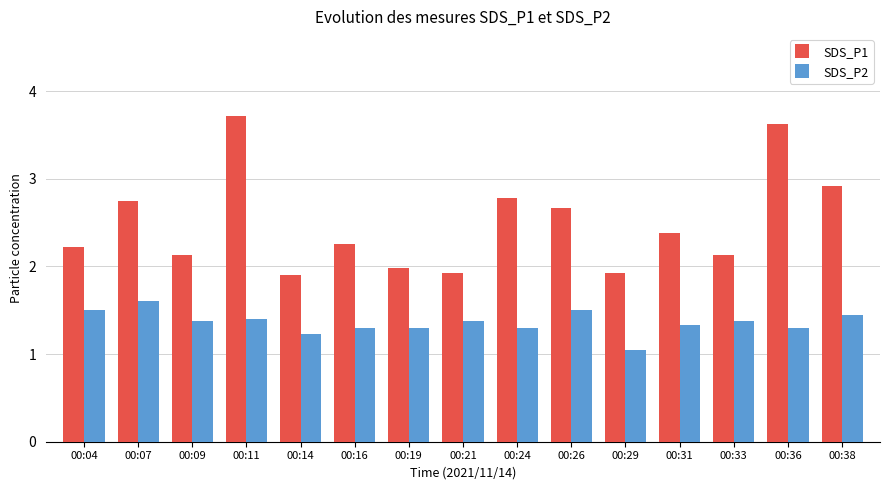

At which category is the sum across all series the highest?

00:11